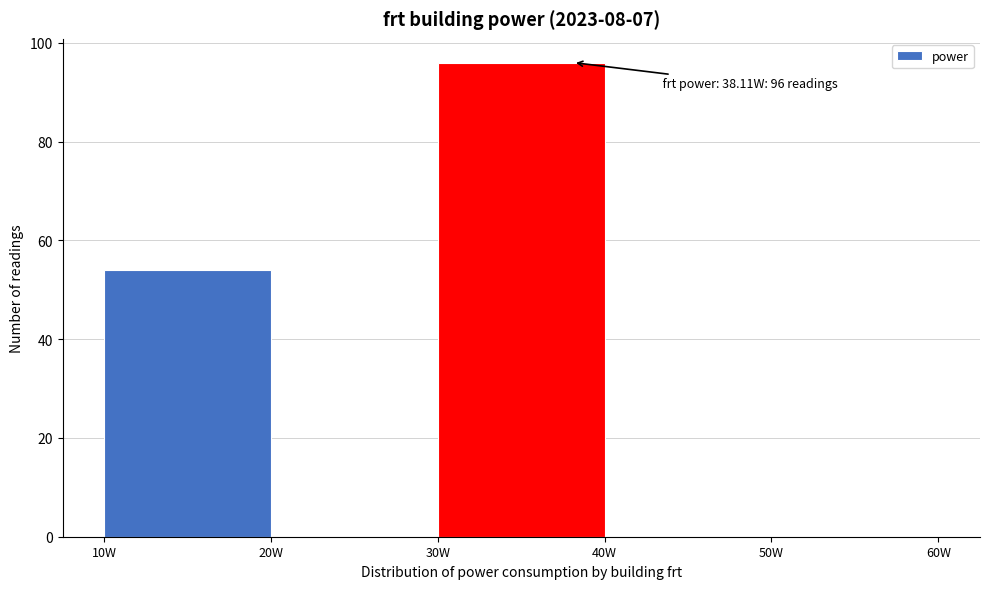

Which range on the x-axis has the tallest bar?

30 to 40